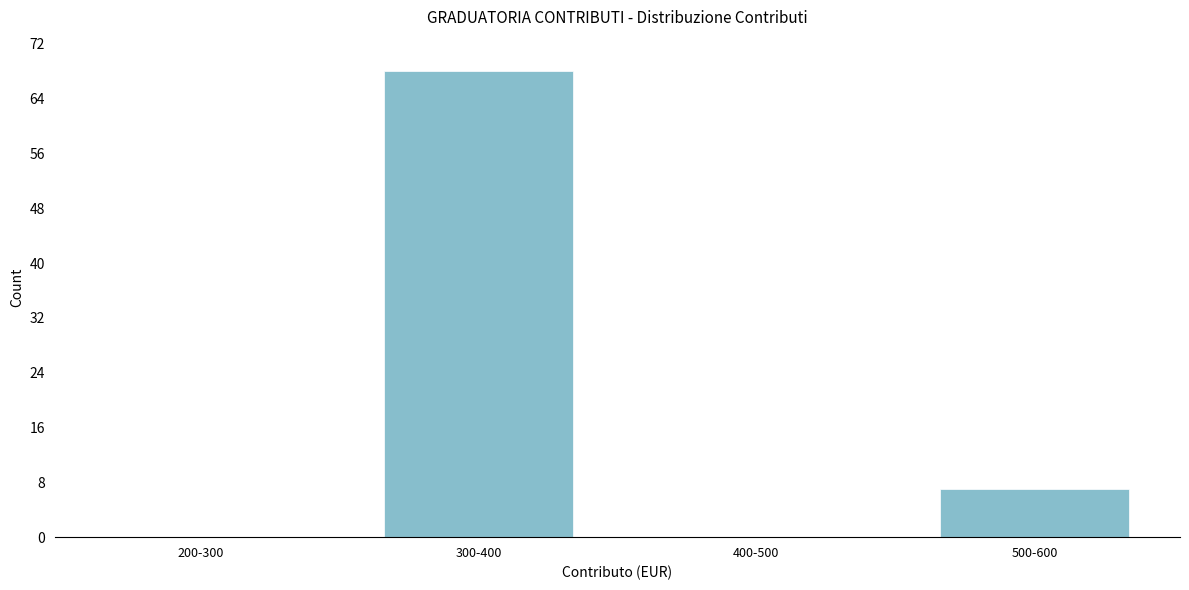

Reading left to right, extract all data points from this chart.

200-300=0	300-400=68	400-500=0	500-600=7